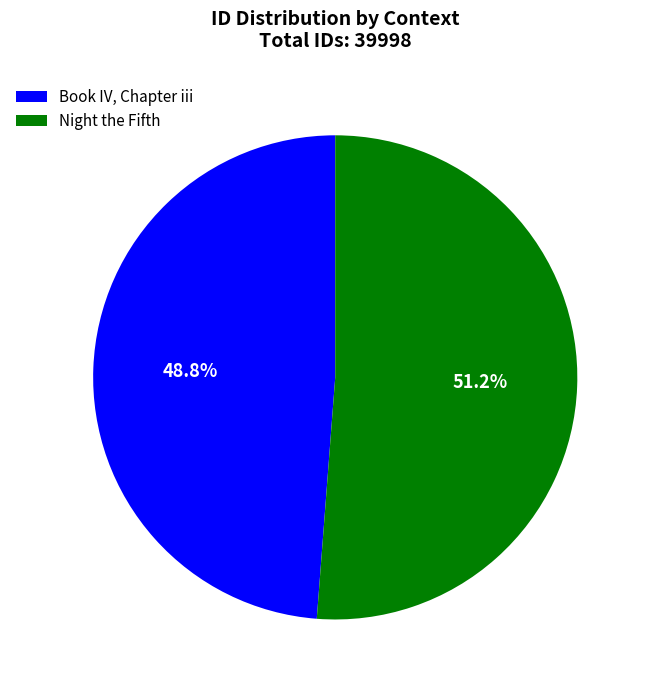

Rank the categories by value from lowest to highest.

Book IV, Chapter iii, Night the Fifth